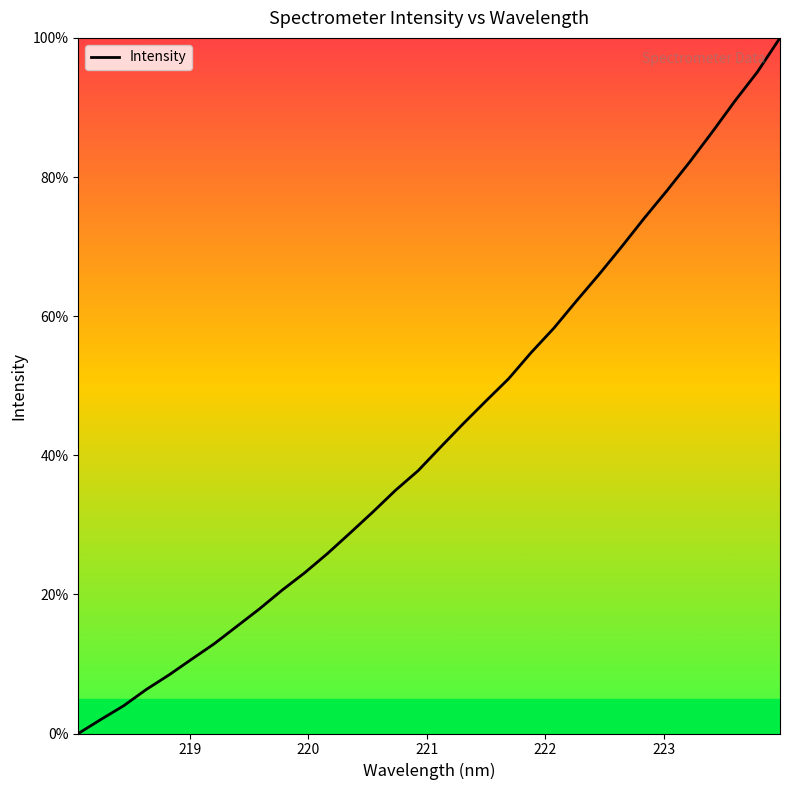

What is the maximum value shown in the chart?

100.0